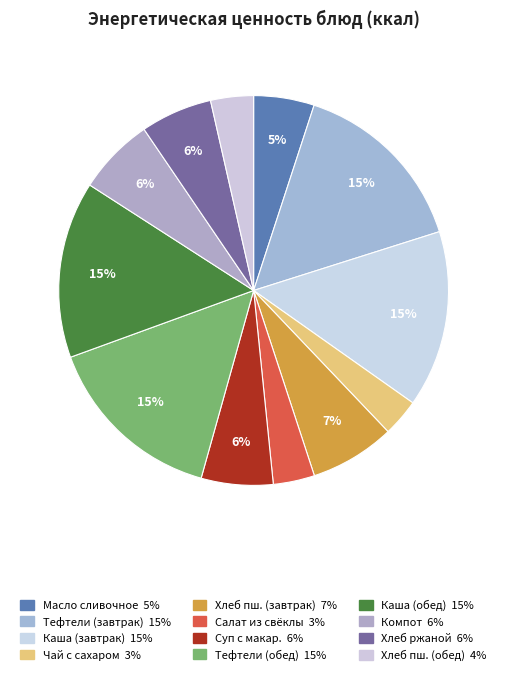

To the nearest percent, what is the average slice percentage?

8%